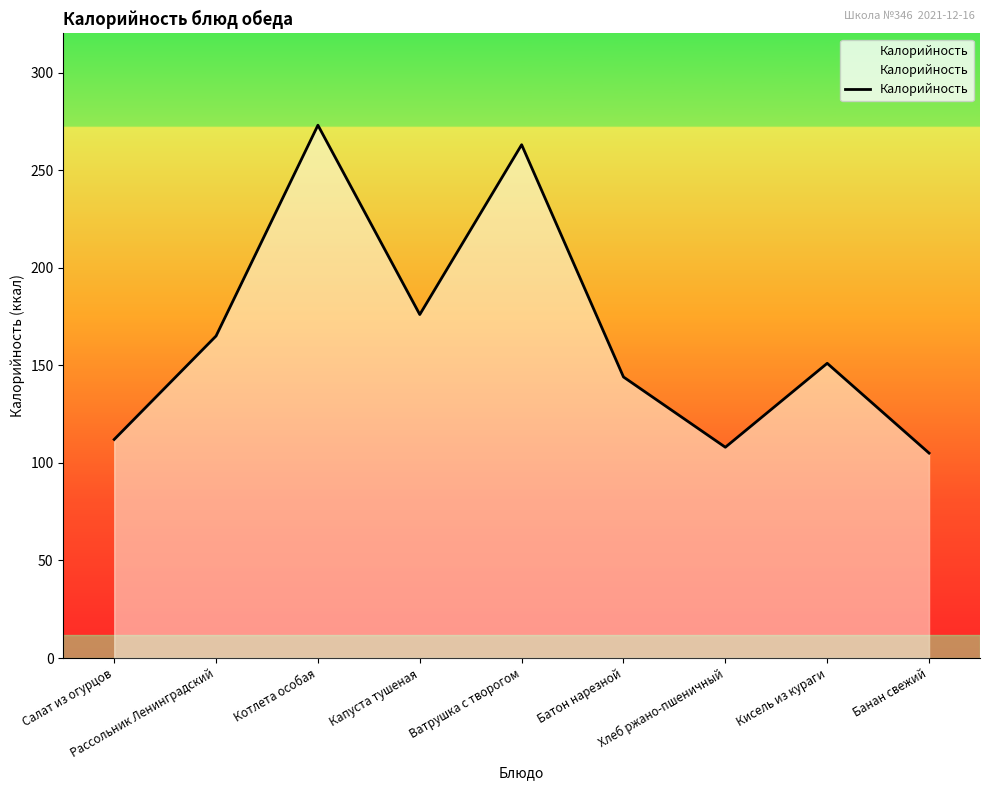

What is the greatest value displayed?

273